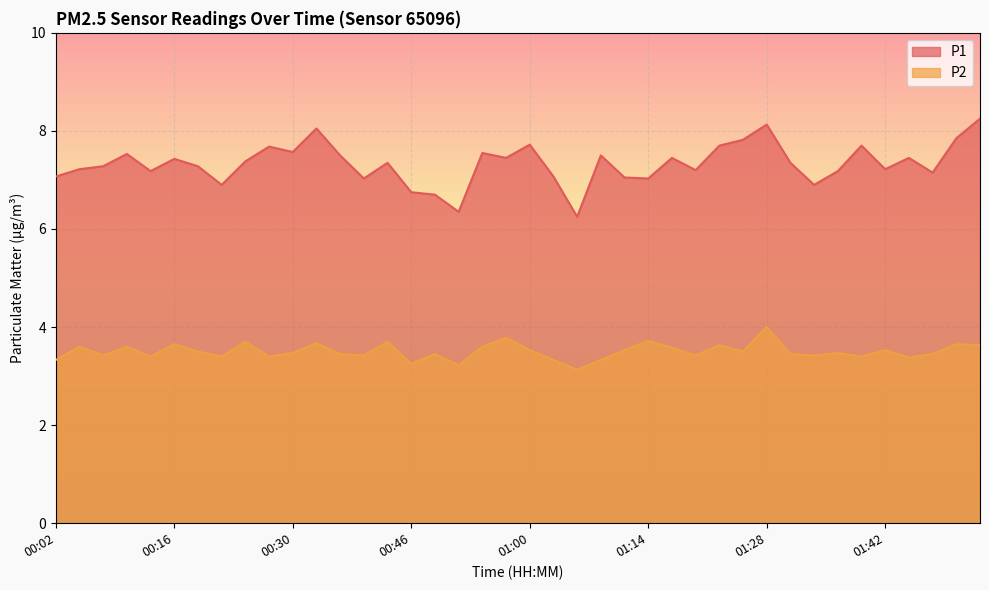

List the series in order of their peak value, lowest first.

P2, P1